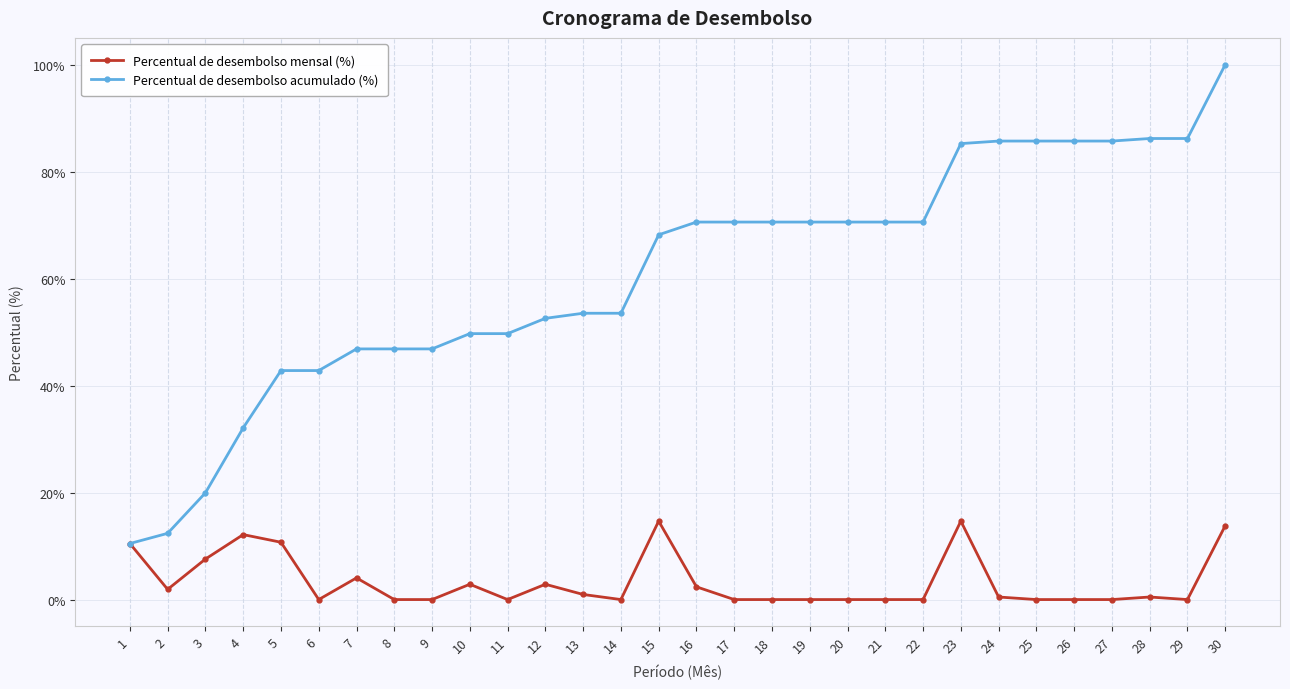

At 7, list the series in order from largest to smallest.

Percentual de desembolso acumulado (%), Percentual de desembolso mensal (%)